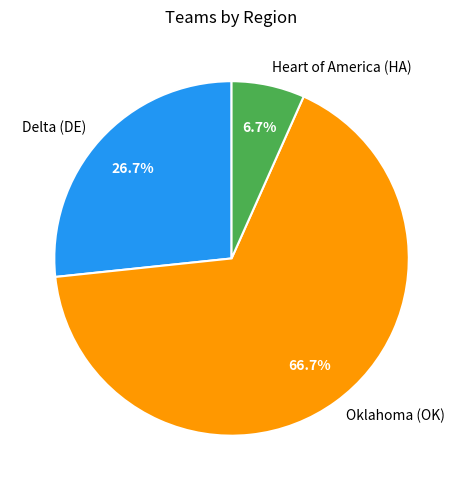

What percentage is the Delta (DE) slice, to the nearest percent?

27%